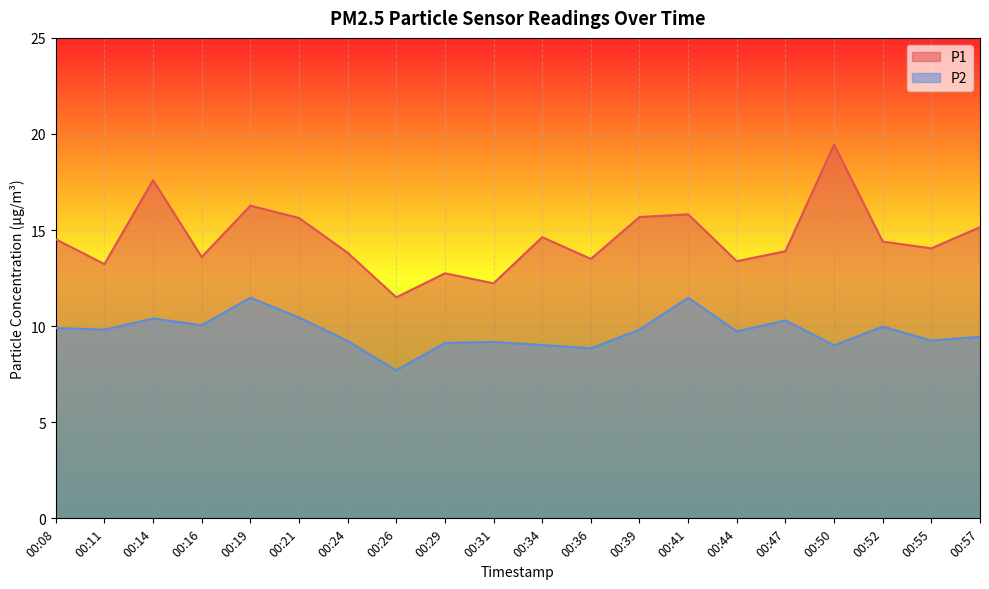

What value does the P1 series have at 00:55?

14.1